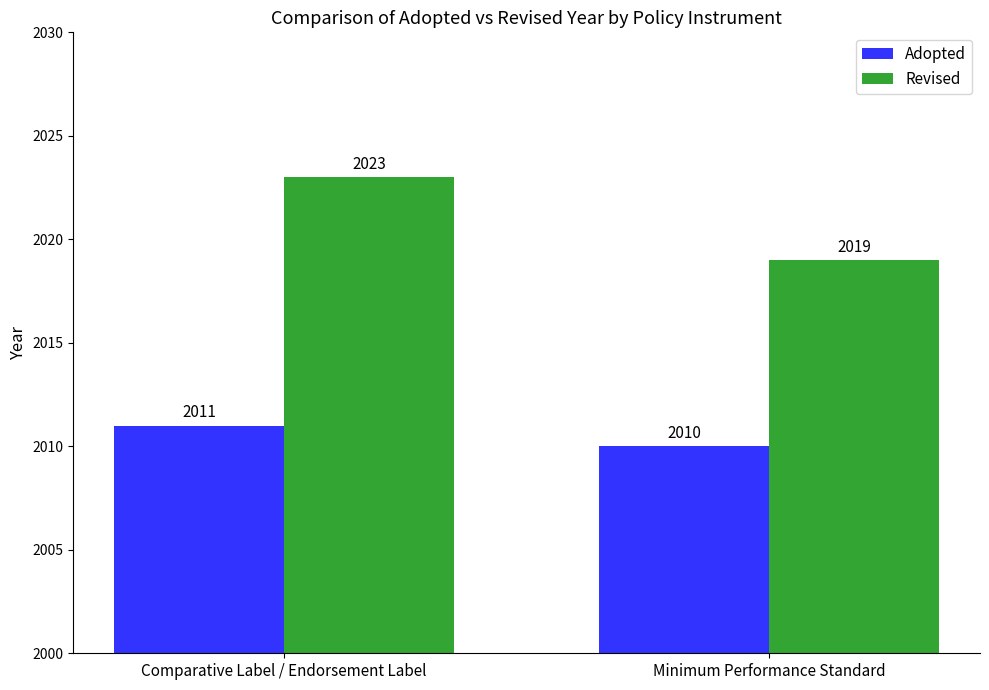

At which category is the sum across all series the highest?

Comparative Label / Endorsement Label